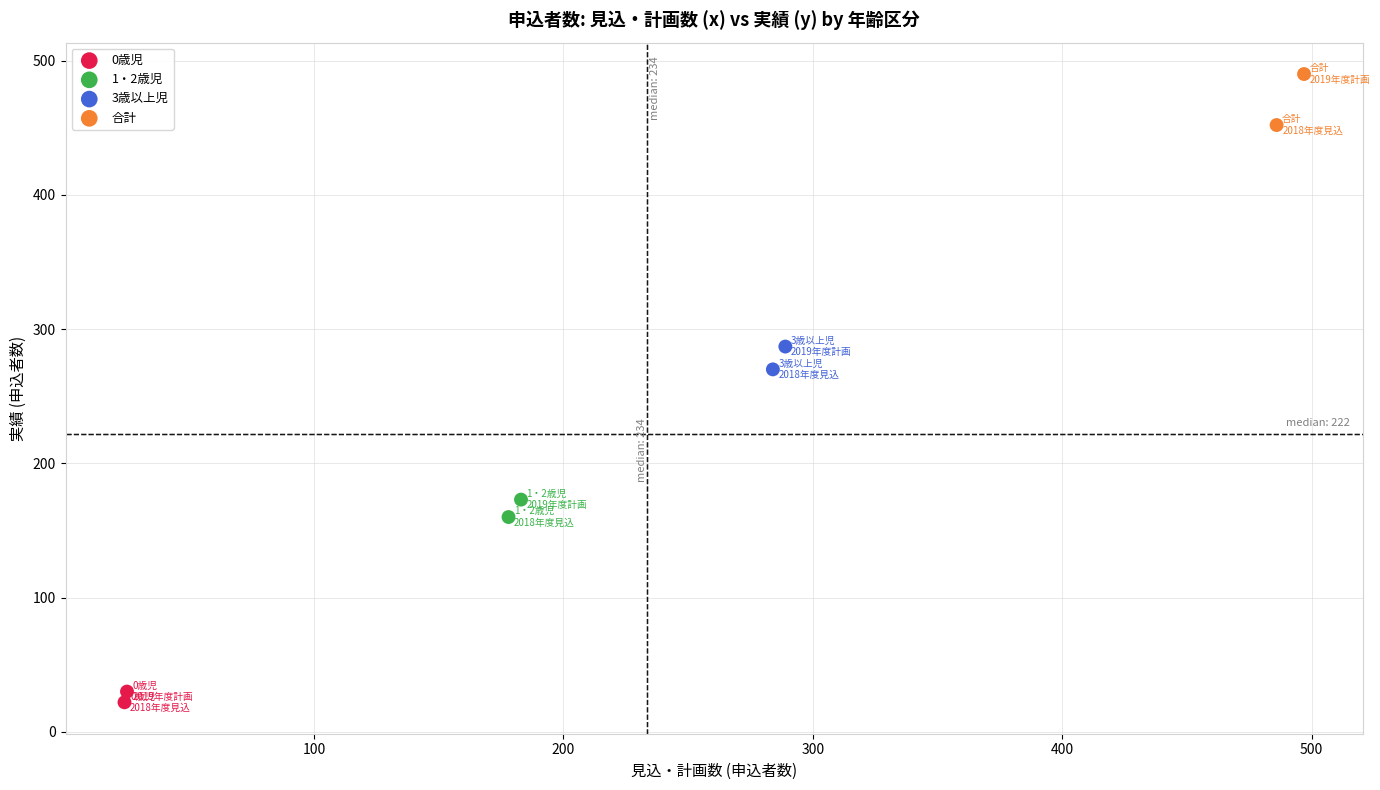

Which series has the widest spread of Y values?

合計